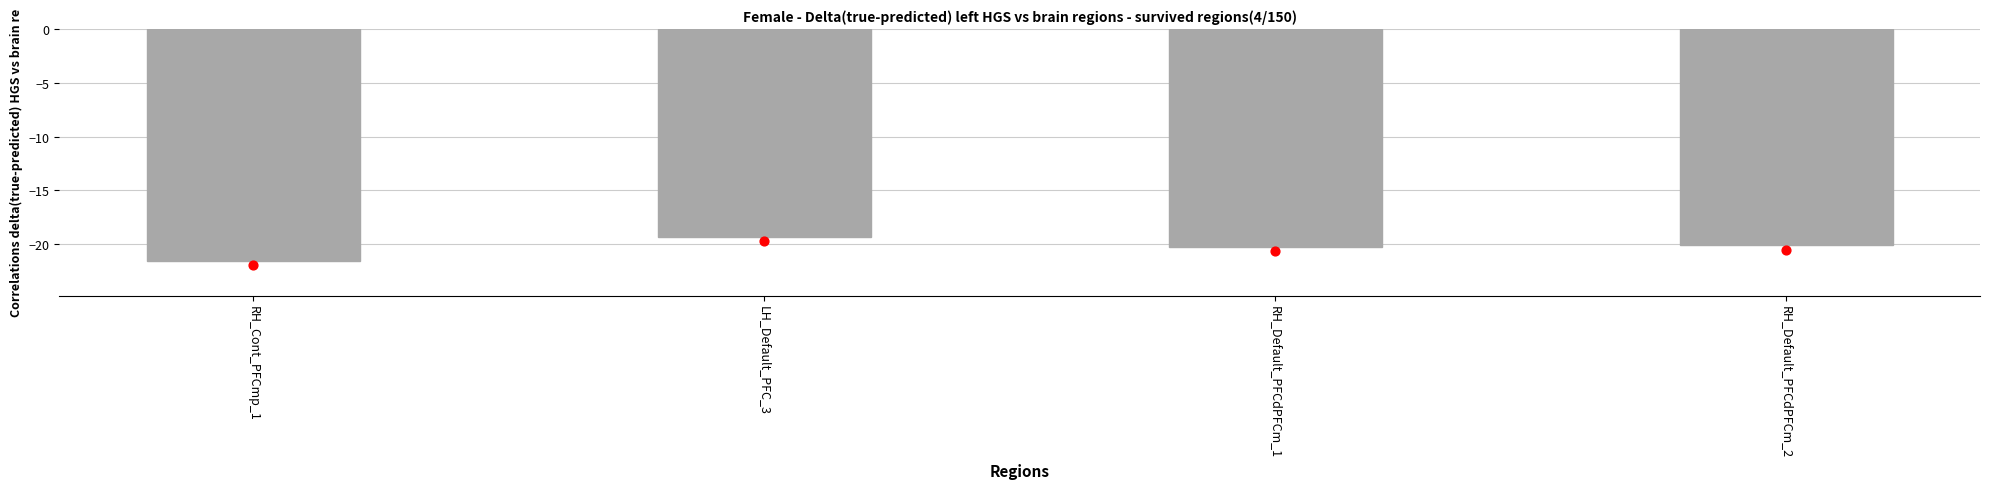

At which category is the sum across all series the highest?

LH_Default_PFC_3